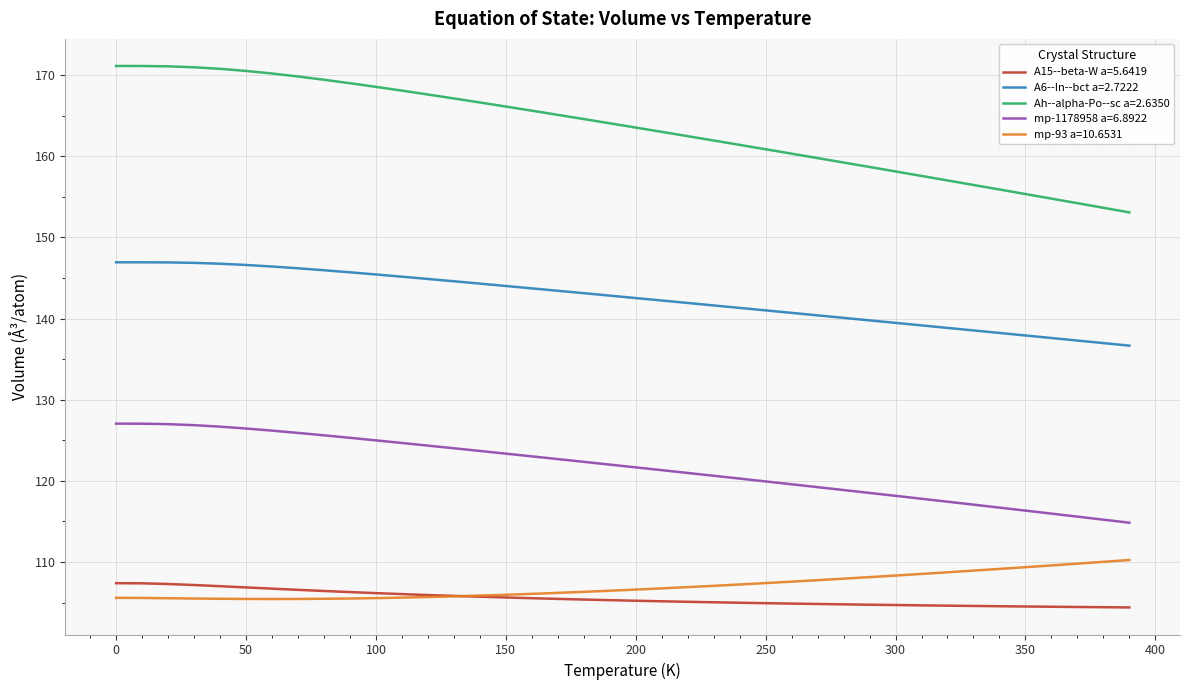

What is the sum of all mp-93 a=10.6531 values?

4280.3